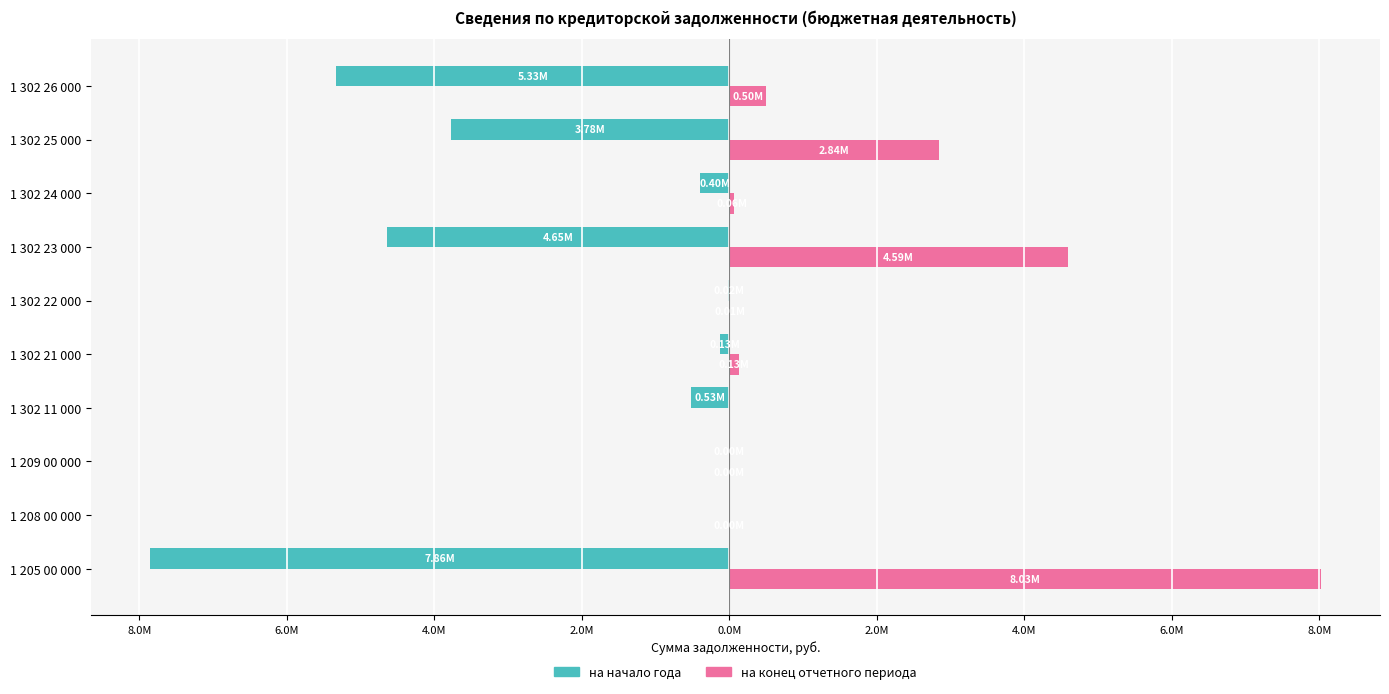

What are all the series names shown in the legend?

на начало года, на конец отчетного периода